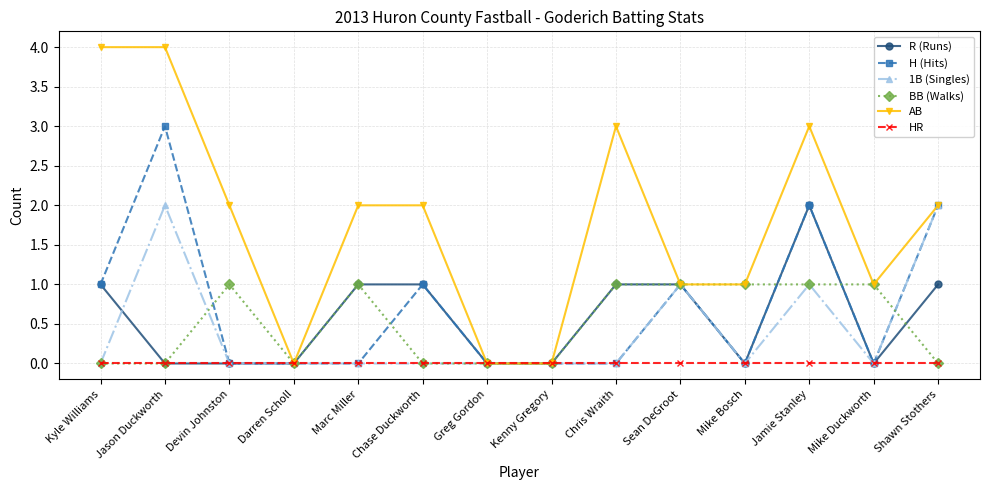

Is it true that BB (Walks) equals 1 at Jamie Stanley?

True